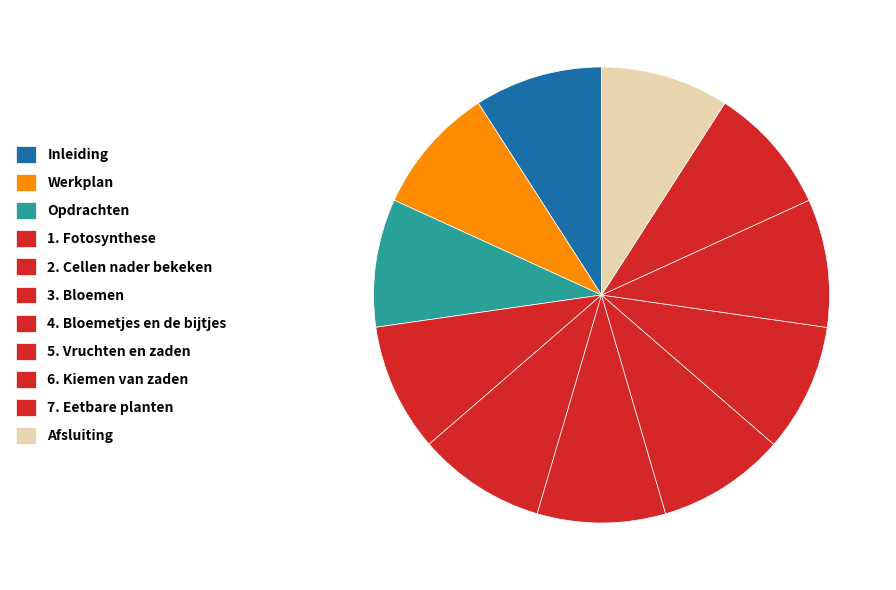

What is the ratio of the value at 1. Fotosynthese to the value at Inleiding?

1.0